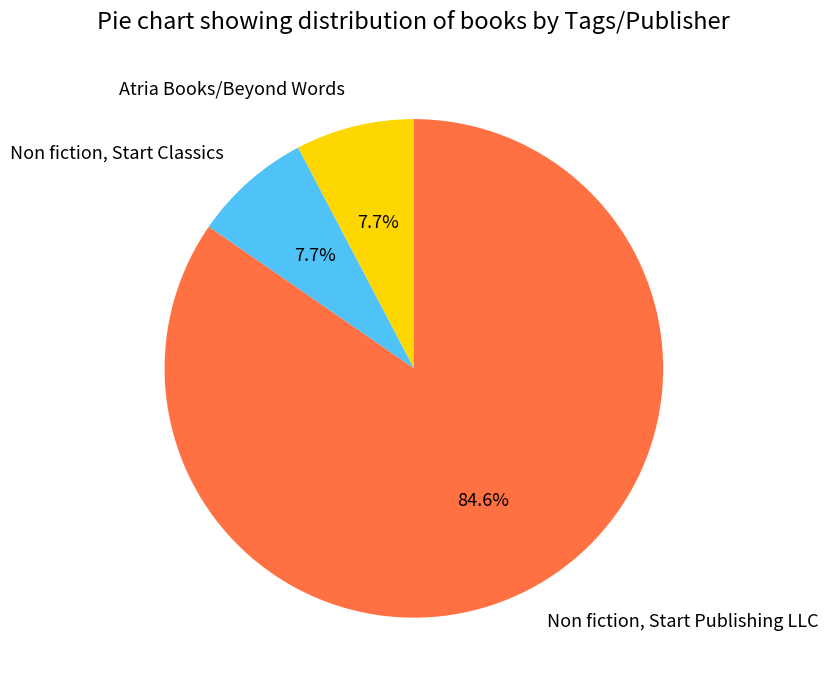

Count the number of slices in the pie.

3